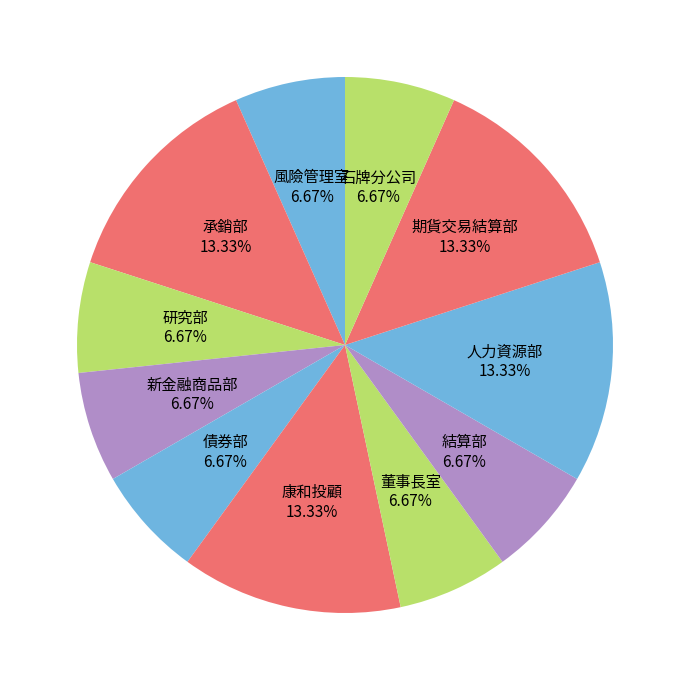

How many slices are in this pie chart?

11